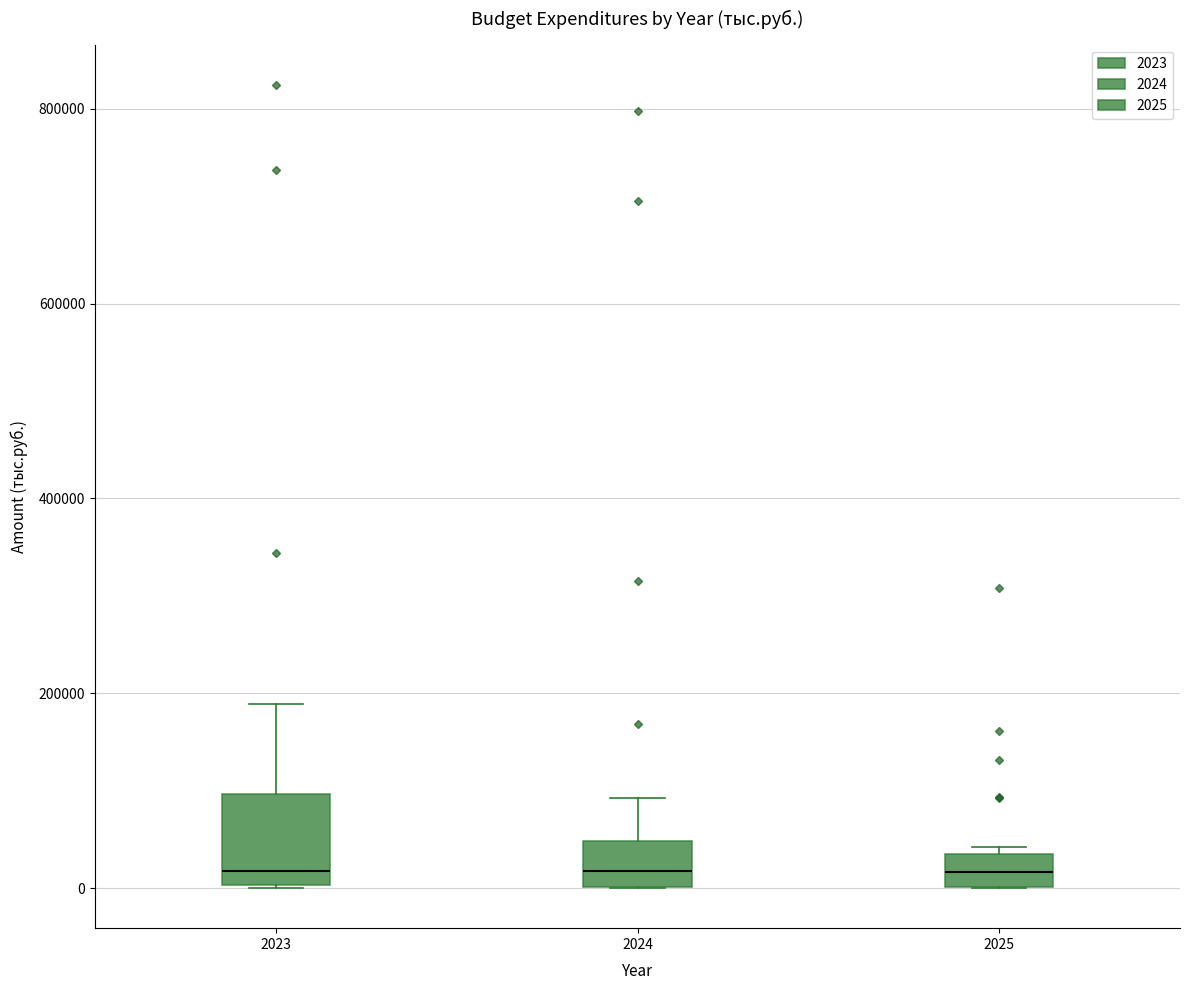

Reading left to right, transcribe this box plot: for each box, give where its median line is, the range the box spans, and where its two whiskers end, as read against the y-axis. The values are not printed on the chart, so give them approximately, as read against the axis.

2023: median 20000, box 0 to 100000, whiskers 0 to 180000
2024: median 20000, box 0 to 40000, whiskers 0 to 100000
2025: median 20000, box 0 to 40000, whiskers 0 to 40000 (just above the box's upper edge)